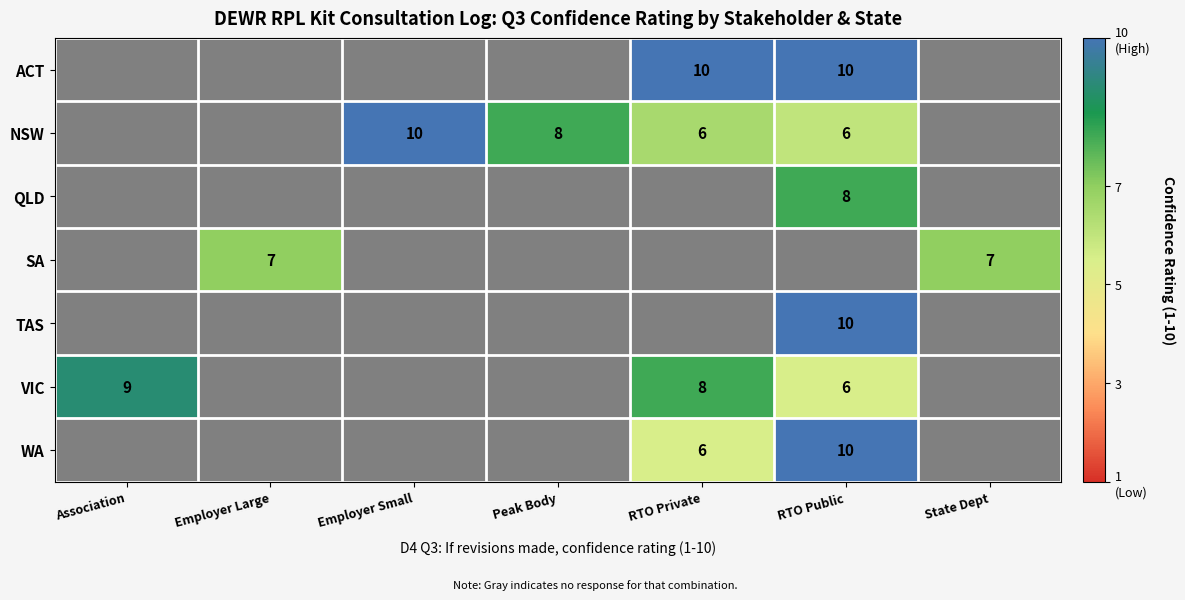

Is the value of QLD at RTO Public greater than the value of ACT at RTO Private?

No